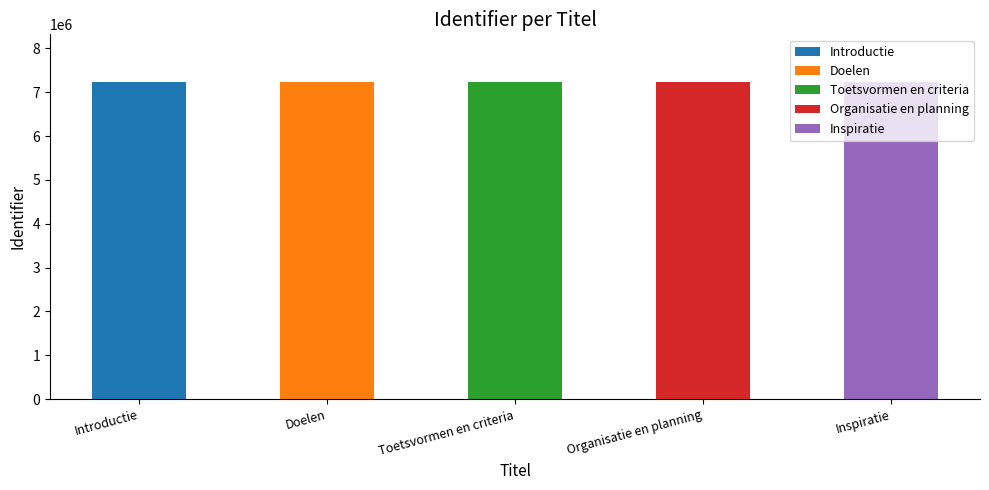

Is it true that the value at Toetsvormen en criteria is 3295532?

False